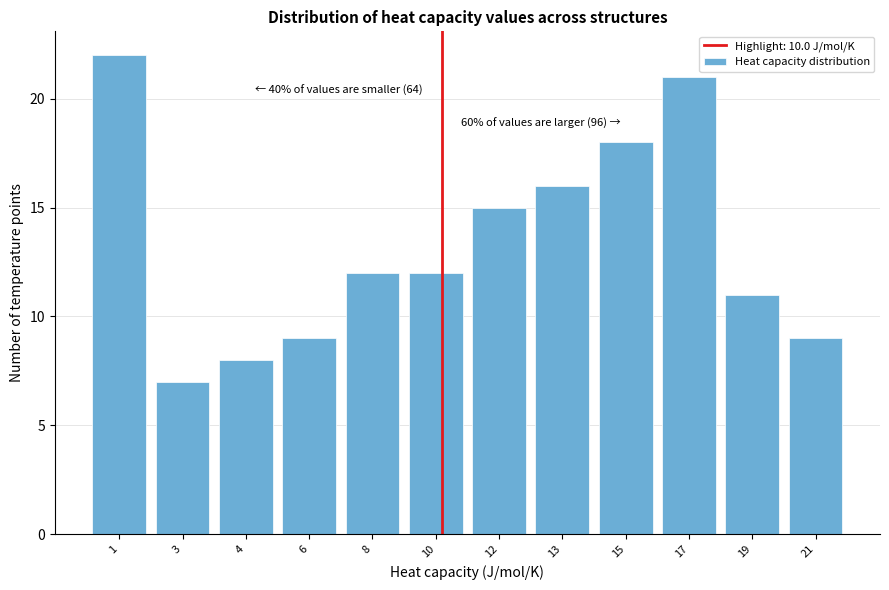

Reading left to right, extract all data points from this chart.

1=22	3=7	4=8	6=9	8=12	10=12	12=15	13=16	15=18	17=21	19=11	21=9